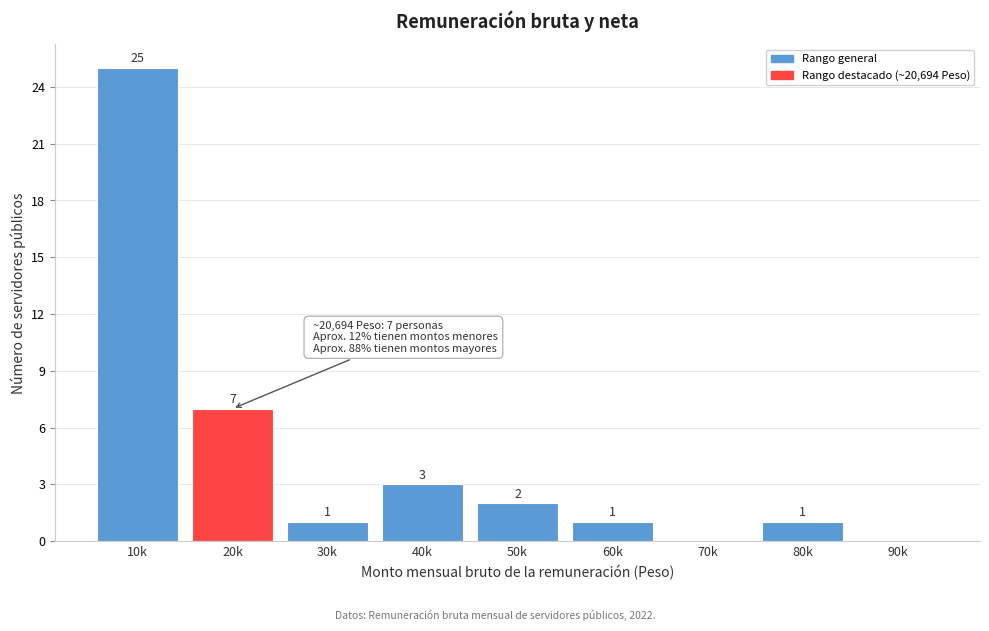

Reading left to right, transcribe all the data shown in this chart.

10k=25	20k=7	30k=1	40k=3	50k=2	60k=1	70k=0	80k=1	90k=0